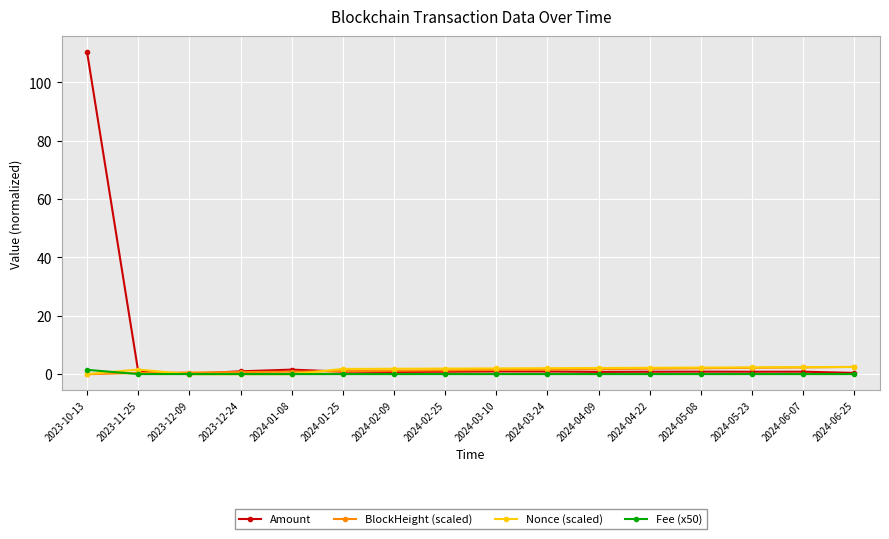

What is the spread (max minus min) of values at 2024-02-09?

1.8